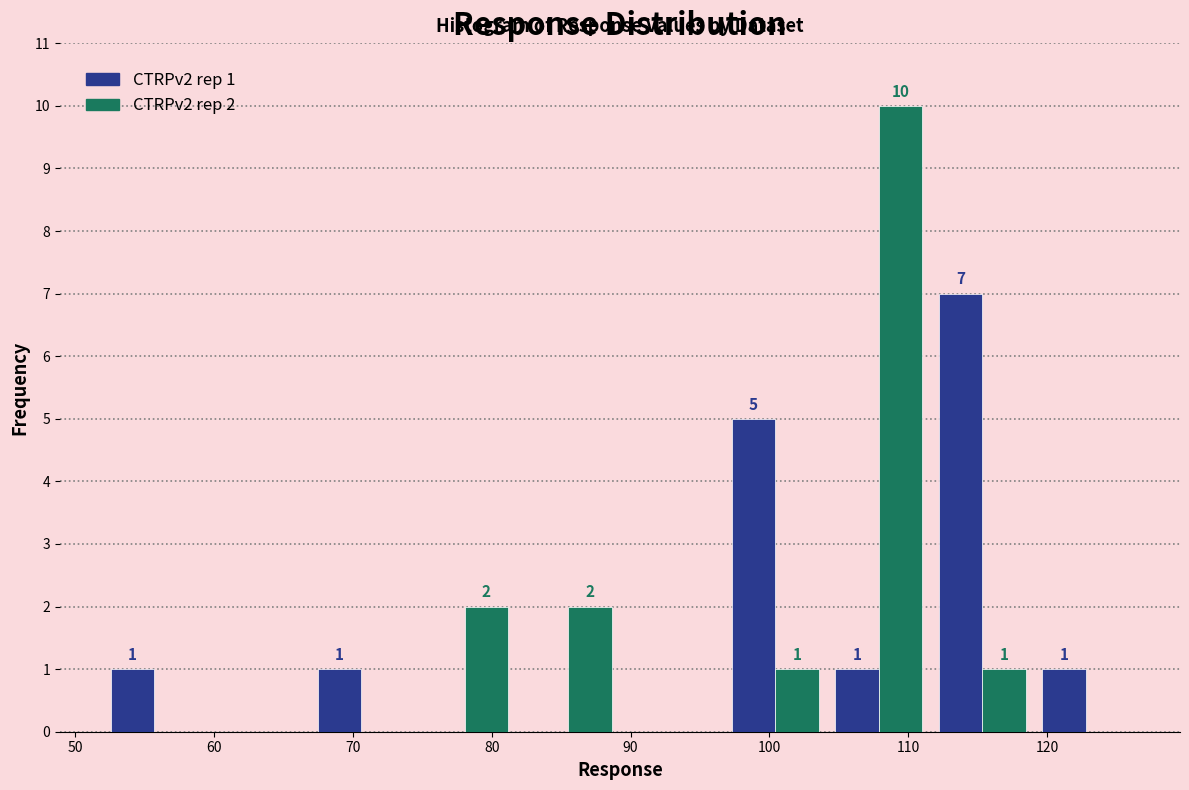

In the CTRPv2 rep 1 series, which range on the x-axis has the tallest bar?

112 to 119